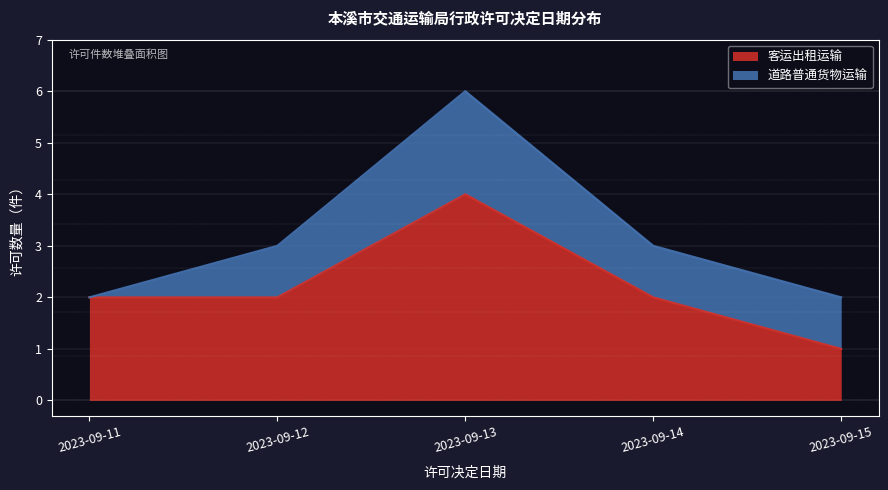

The value at 2023-09-15 is 1. True or false?

True